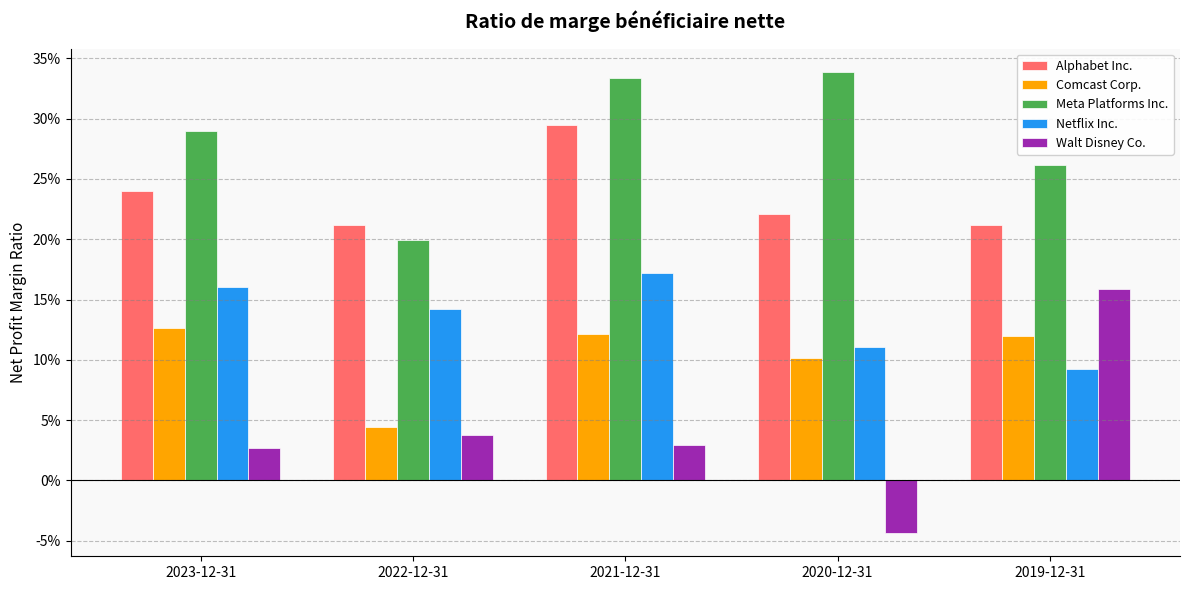

What are all the series names shown in the legend?

Alphabet Inc., Comcast Corp., Meta Platforms Inc., Netflix Inc., Walt Disney Co.